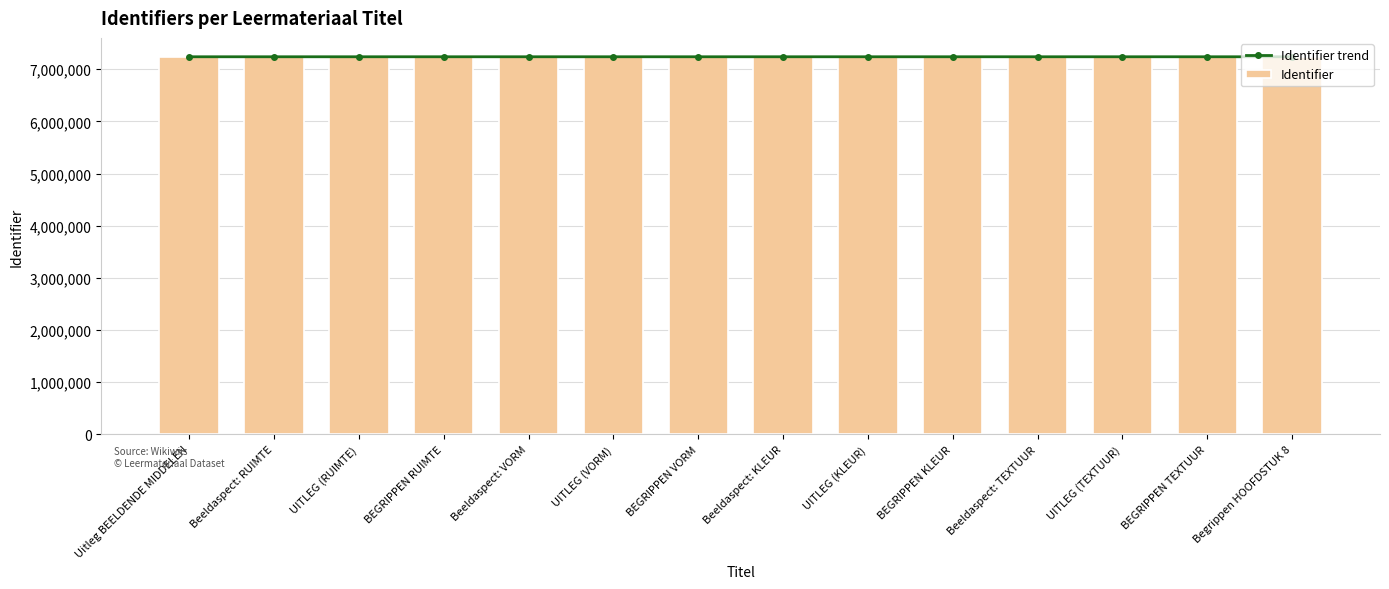

What are all the series names shown in the legend?

Identifier trend, Identifier